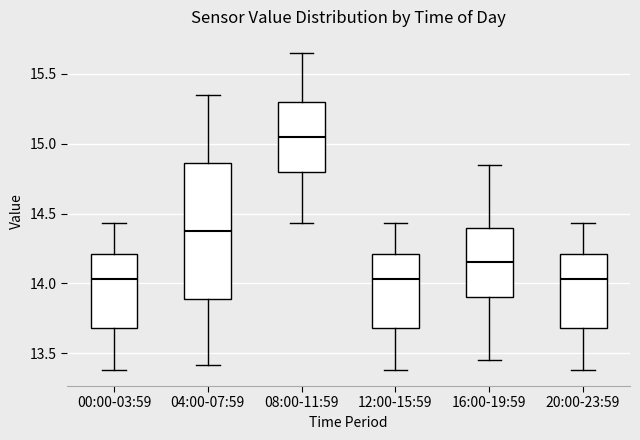

Comparing the boxes themselves (not the whiskers), which one is the tallest?

04:00-07:59